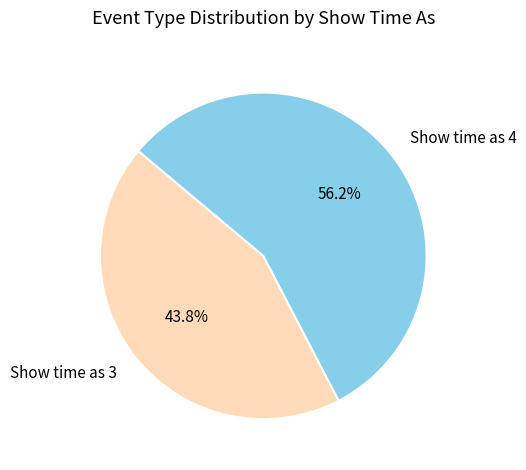

Which category has the biggest portion of the pie?

Show time as 4